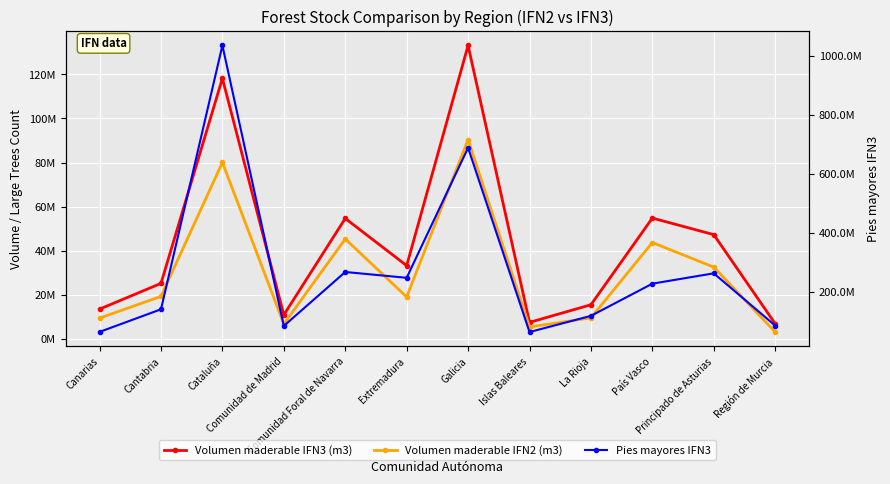

Read the Volumen maderable IFN2 (m3) value at Canarias.

9452859